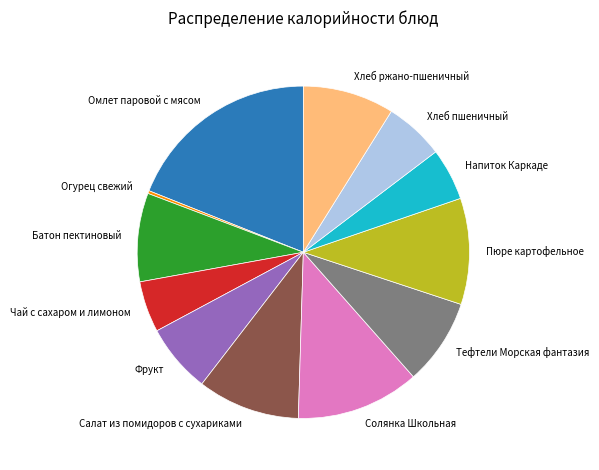

Count the number of slices in the pie.

12